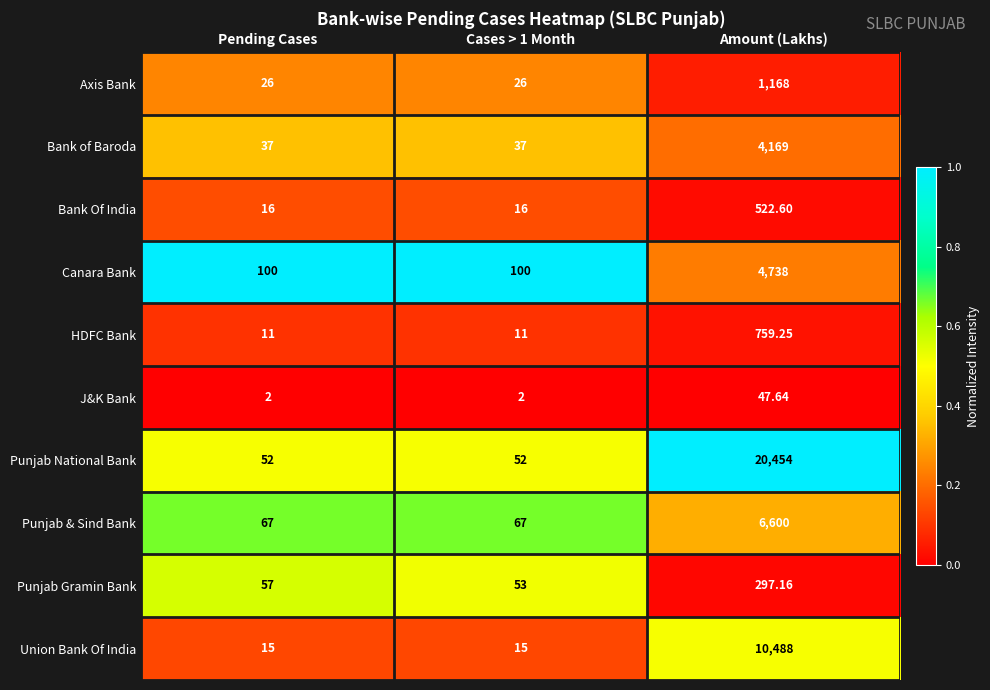

Which series has the largest range (max minus min)?

Punjab National Bank